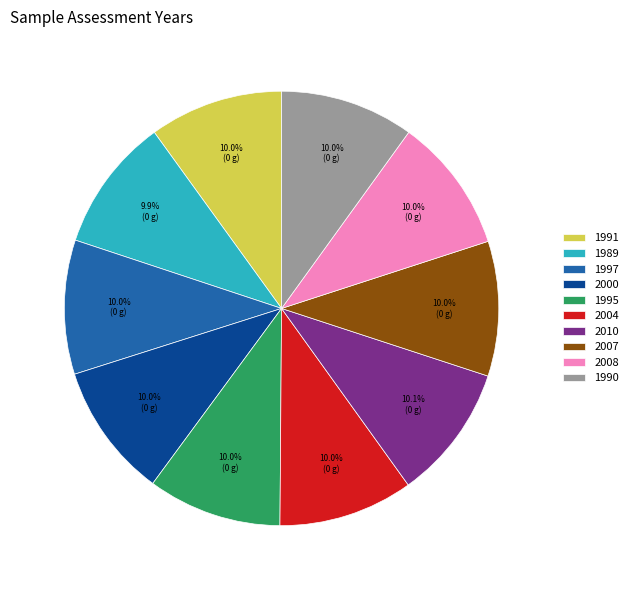

Combined, do 2010 and 1997 account for over 50%?

No